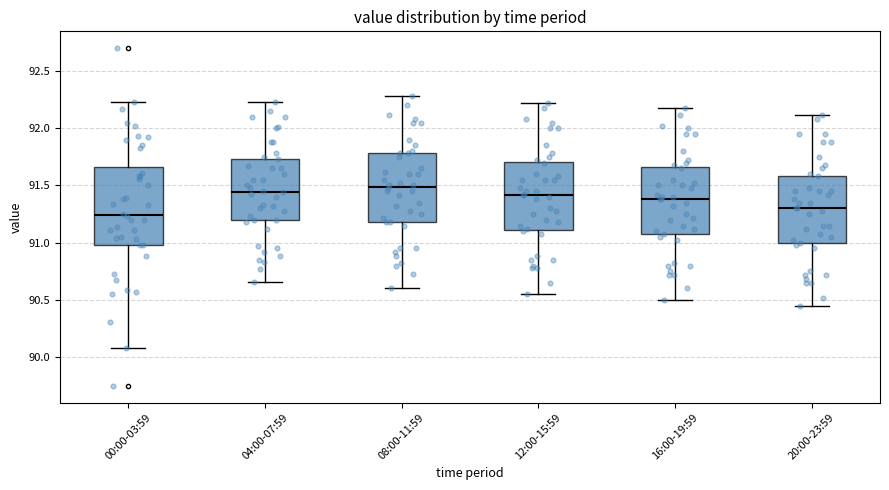

Reading left to right, transcribe this box plot: for each box, give where its median line is, the range the box spans, and where its two whiskers end, as read against the y-axis. The values are not printed on the chart, so give them approximately, as read against the axis.

00:00-03:59: median 91.25, box 91.00 to 91.65, whiskers 90.10 to 92.25
04:00-07:59: median 91.45, box 91.20 to 91.75, whiskers 90.65 to 92.25
08:00-11:59: median 91.50, box 91.20 to 91.80, whiskers 90.60 to 92.30
12:00-15:59: median 91.40, box 91.10 to 91.70, whiskers 90.55 to 92.20
16:00-19:59: median 91.40, box 91.05 to 91.65, whiskers 90.50 to 92.20
20:00-23:59: median 91.30, box 91.00 to 91.60, whiskers 90.45 to 92.10